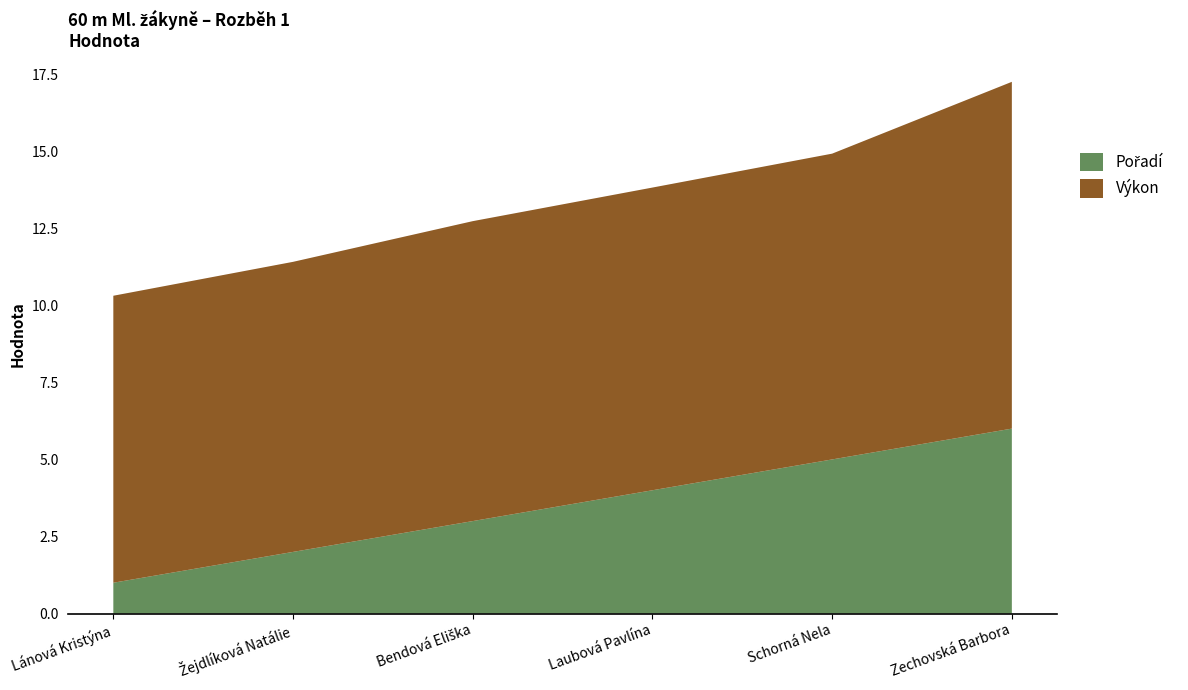

Reading left to right, what are all the values shown in this chart?

Pořadí: Lánová Kristýna=1.0	Žejdlíková Natálie=2.0	Bendová Eliška=3.0	Laubová Pavlína=4.0	Schorná Nela=5.0	Zechovská Barbora=6.0
Výkon: Lánová Kristýna=9.3	Žejdlíková Natálie=9.4	Bendová Eliška=9.7	Laubová Pavlína=9.8	Schorná Nela=9.9	Zechovská Barbora=11.2